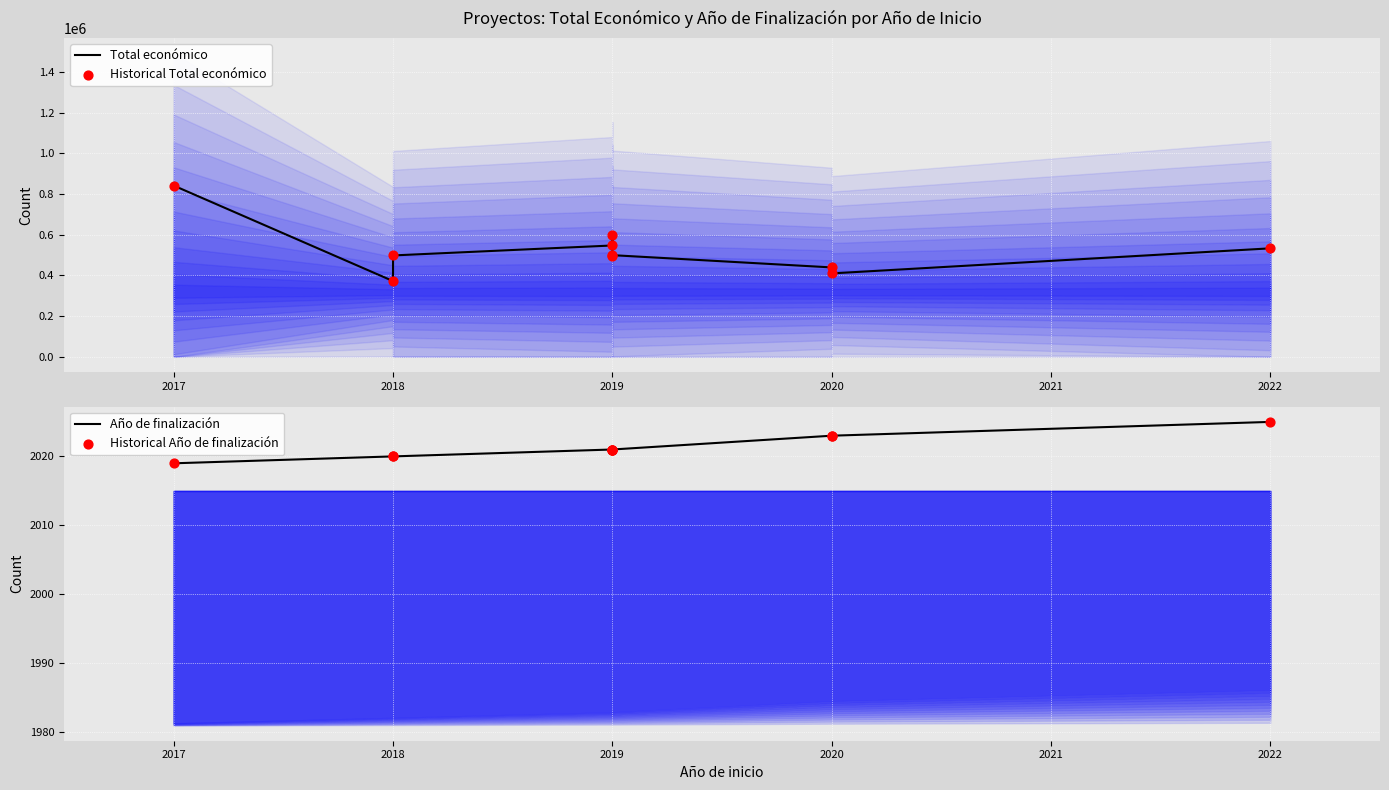

What are all the series names shown in the legend?

Total económico, Historical Total económico, Año de finalización, Historical Año de finalización